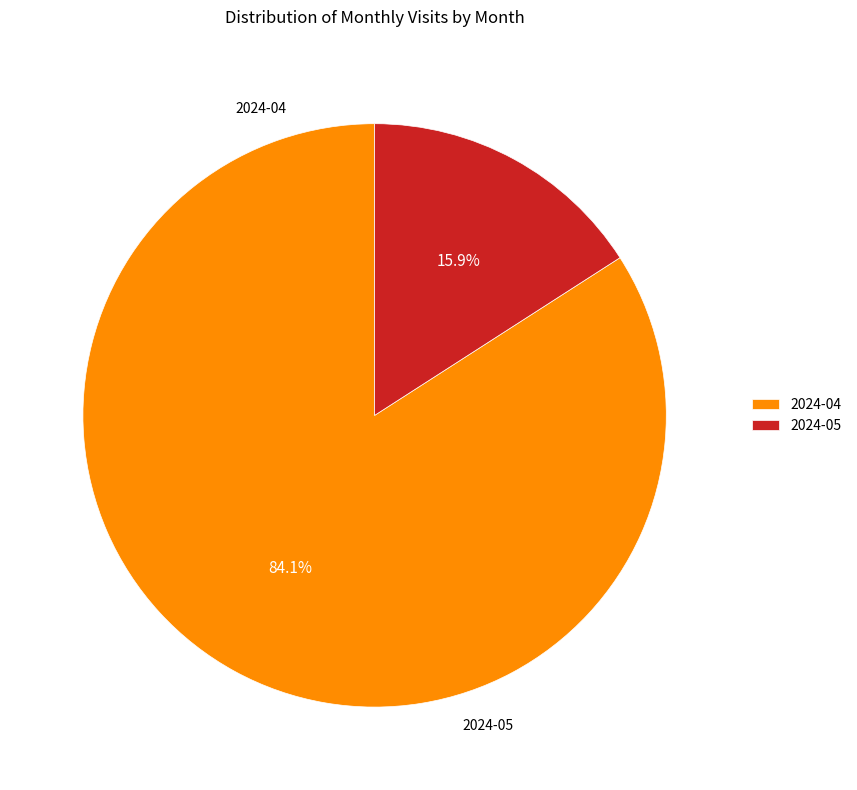

Is it true that 2024-05 is 30% of the pie?

False